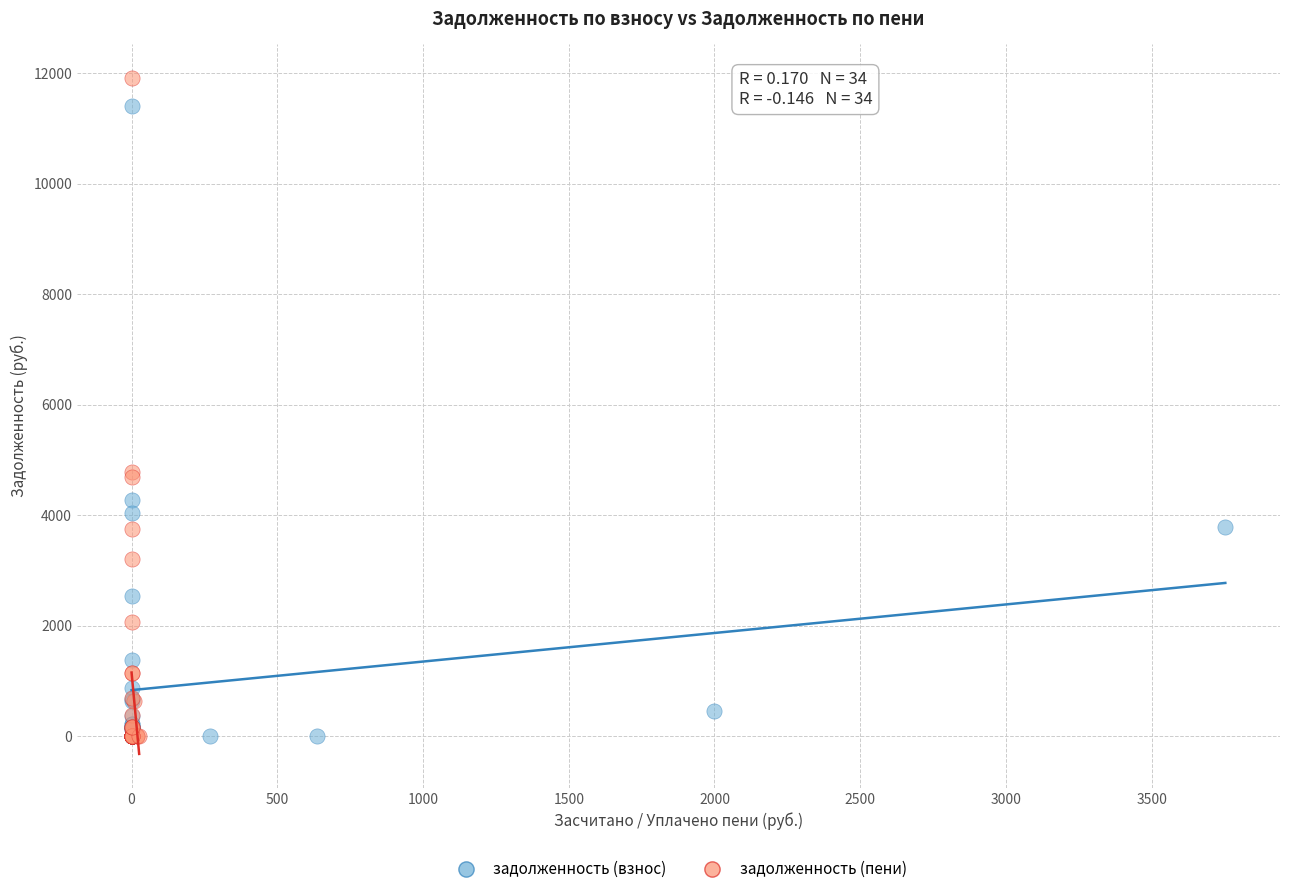

What are all the series names shown in the legend?

задолженность (взнос), задолженность (пени)